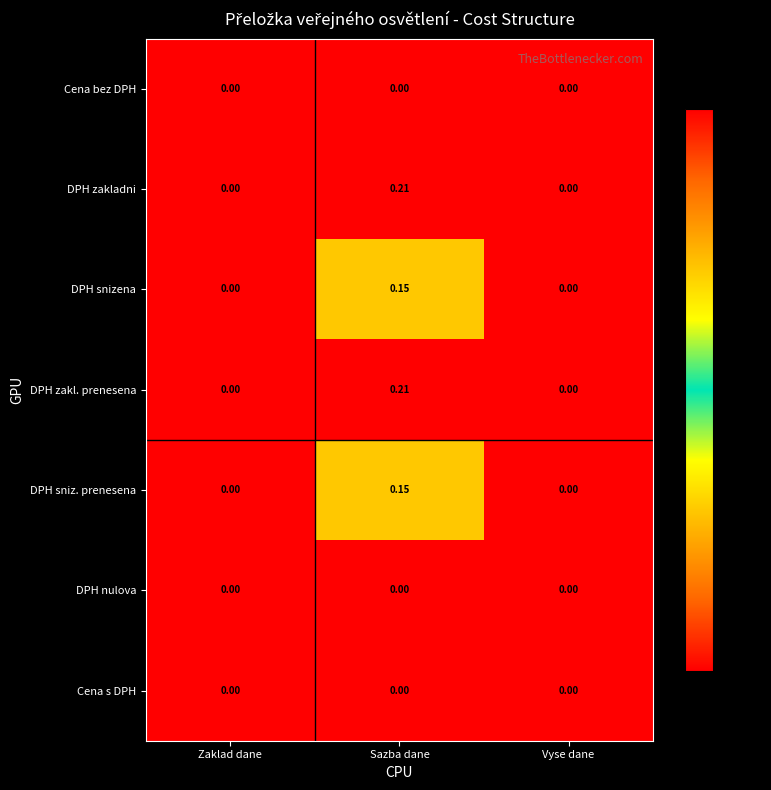

Is the value of DPH nulova at Zaklad dane greater than the value of DPH sniz. prenesena at Sazba dane?

No